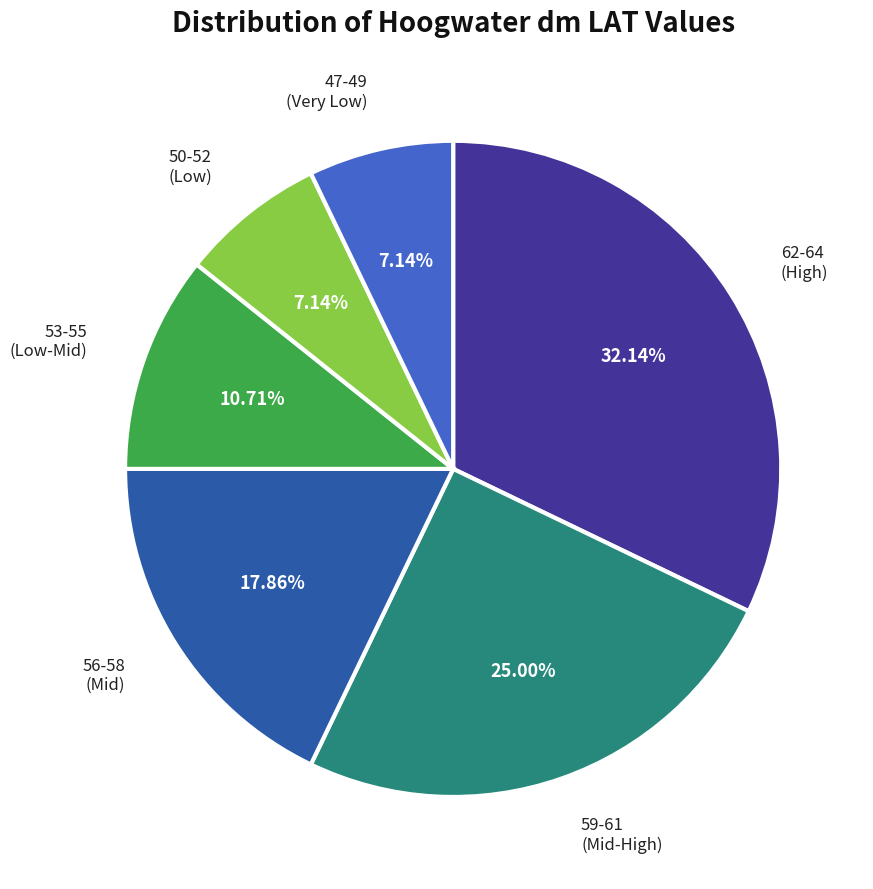

Is there a majority slice in this chart?

No